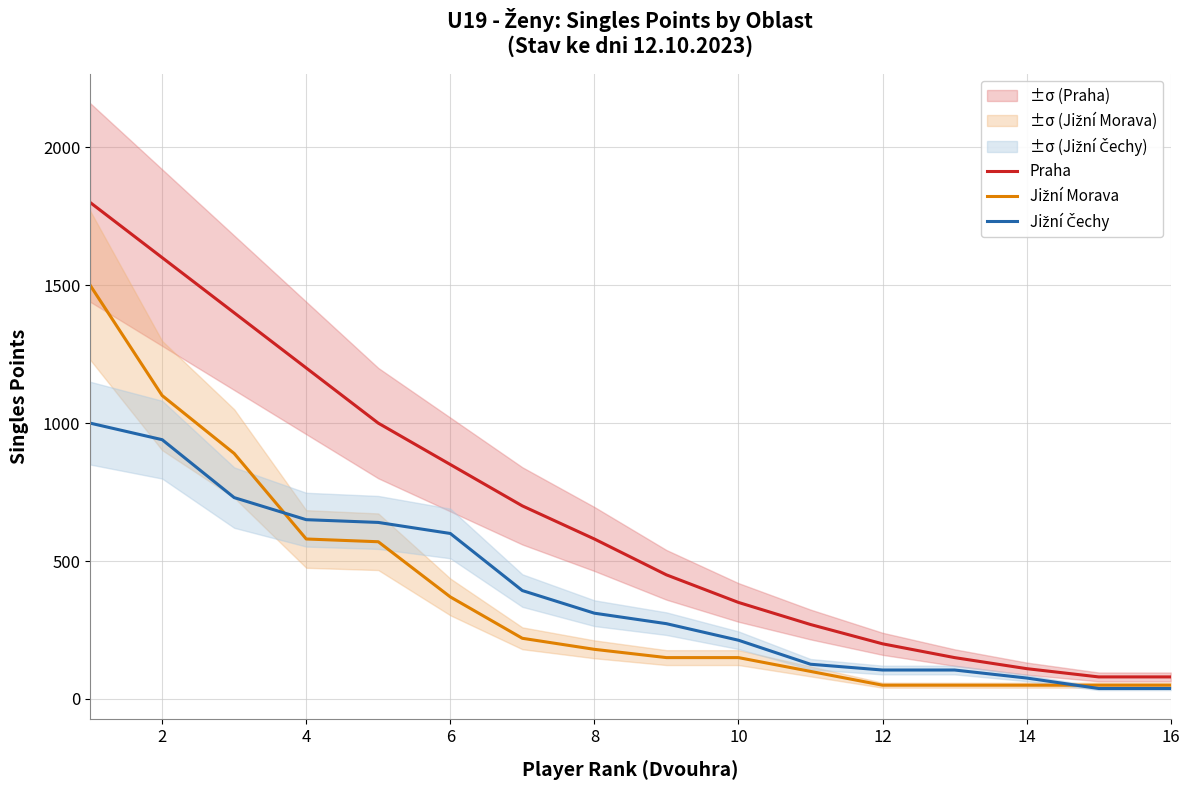

What is the sum of all Praha values?

10820